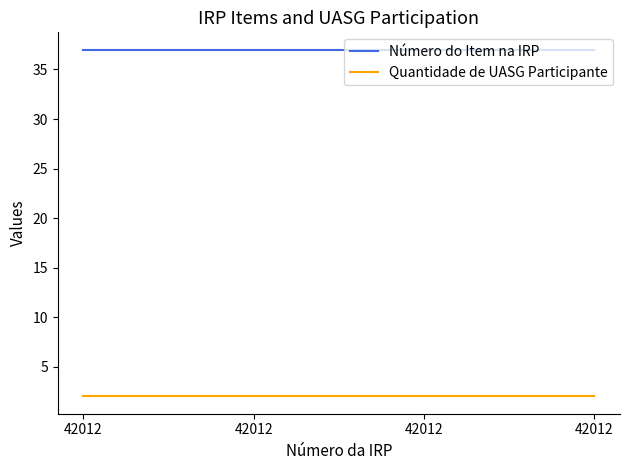

True or false: Quantidade de UASG Participante and Número do Item na IRP intersect in this chart.

False